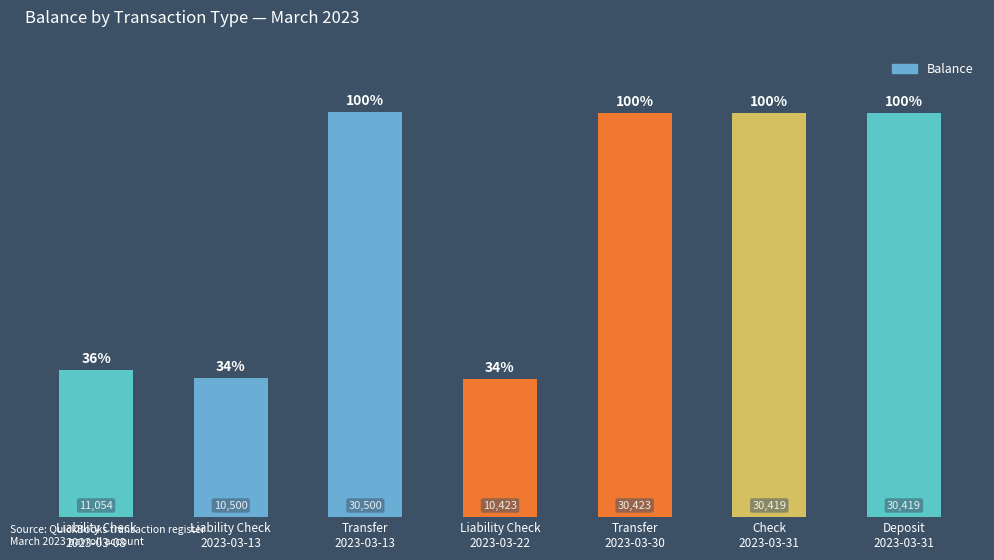

What is the difference between the values at Transfer
2023-03-13 and Liability Check
2023-03-13?

20000.0